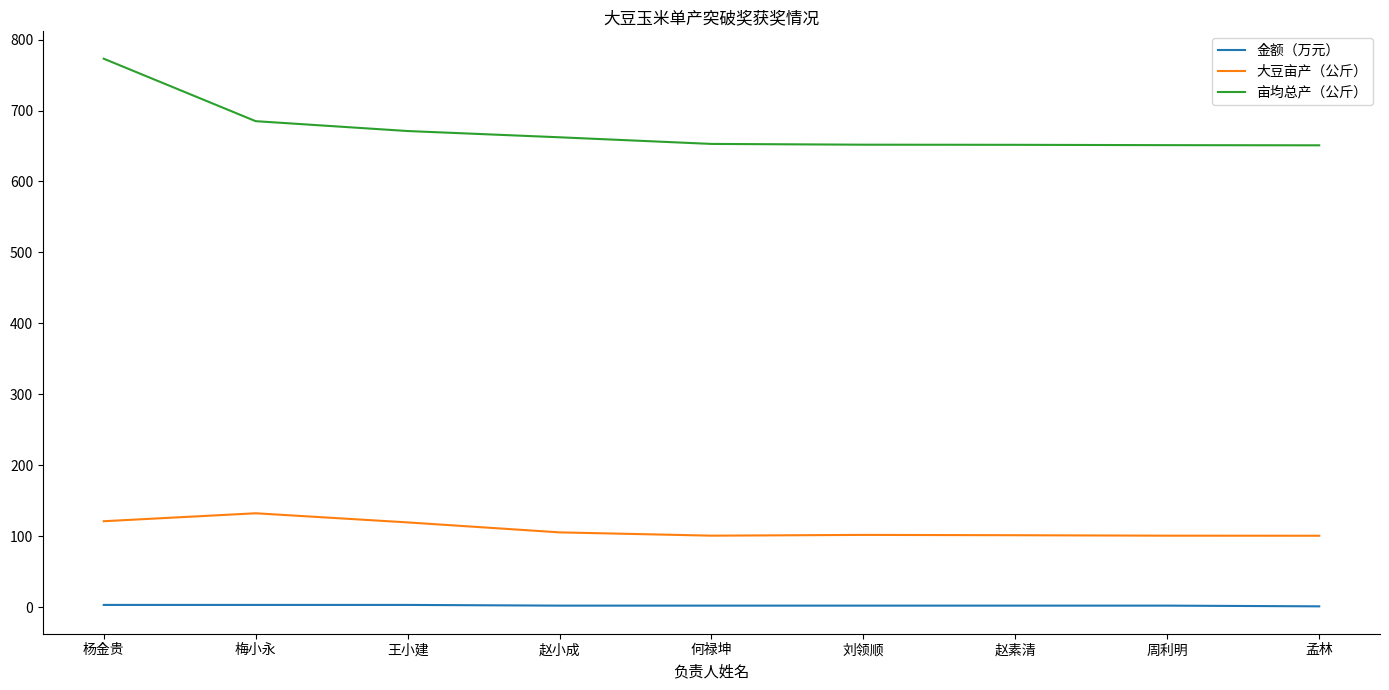

How many lines are shown in the chart?

3